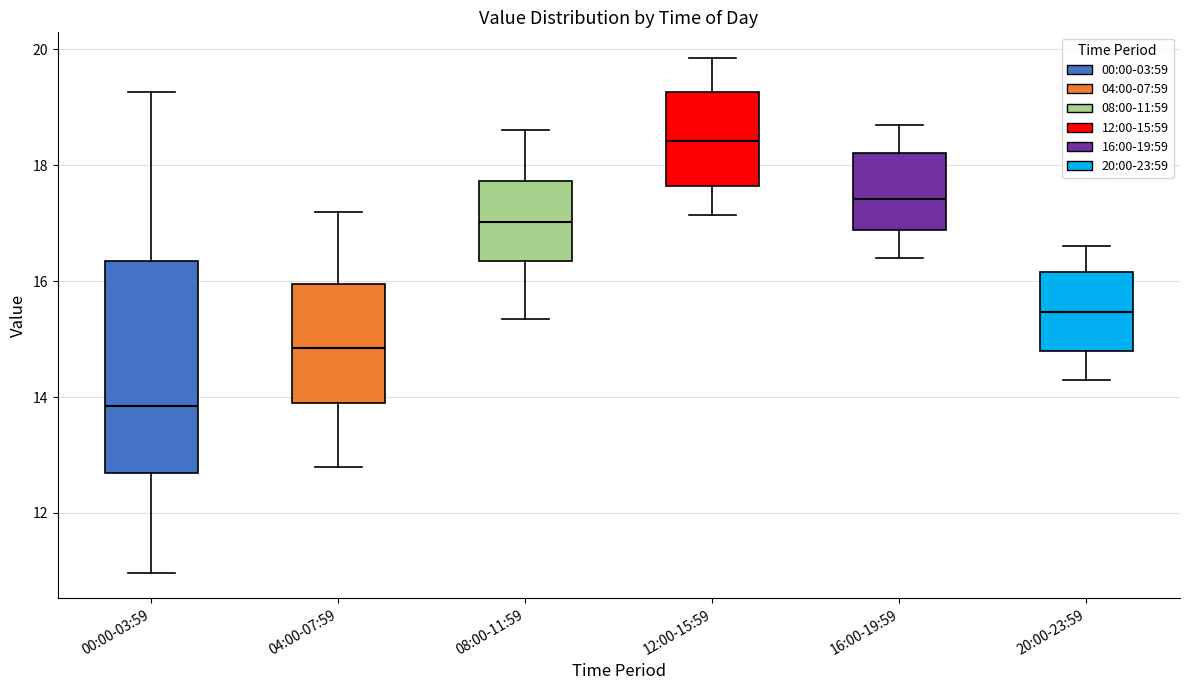

Reading left to right, read every box against the y-axis: the position of its median line, the range the box covers, and the ends of its whiskers. The values are not printed on the chart, so give them approximately, as read against the axis.

00:00-03:59: median 13.8, box 12.6 to 16.4, whiskers 11.0 to 19.2
04:00-07:59: median 14.8, box 14.0 to 16.0, whiskers 12.8 to 17.2
08:00-11:59: median 17.0, box 16.4 to 17.8, whiskers 15.4 to 18.6
12:00-15:59: median 18.4, box 17.6 to 19.2, whiskers 17.2 to 19.8
16:00-19:59: median 17.4, box 16.8 to 18.2, whiskers 16.4 to 18.8
20:00-23:59: median 15.4, box 14.8 to 16.2, whiskers 14.4 to 16.6